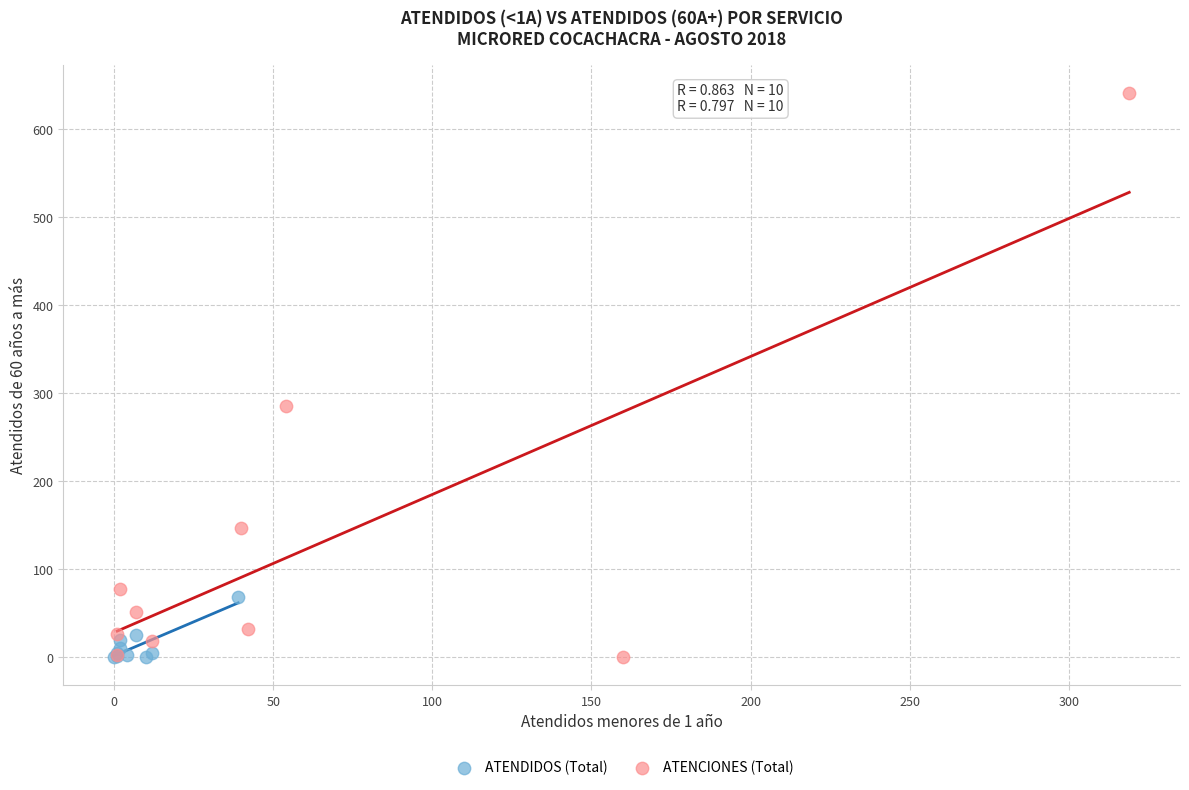

Which series contains the highest Y value?

ATENCIONES (Total)